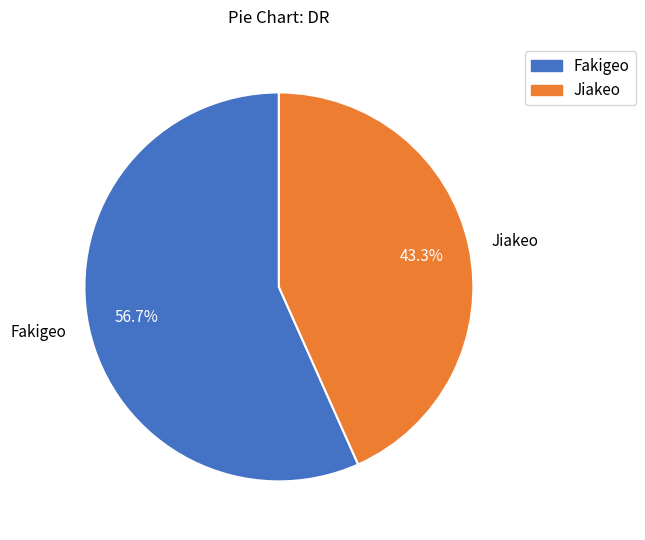

Is there a majority slice in this chart?

Yes